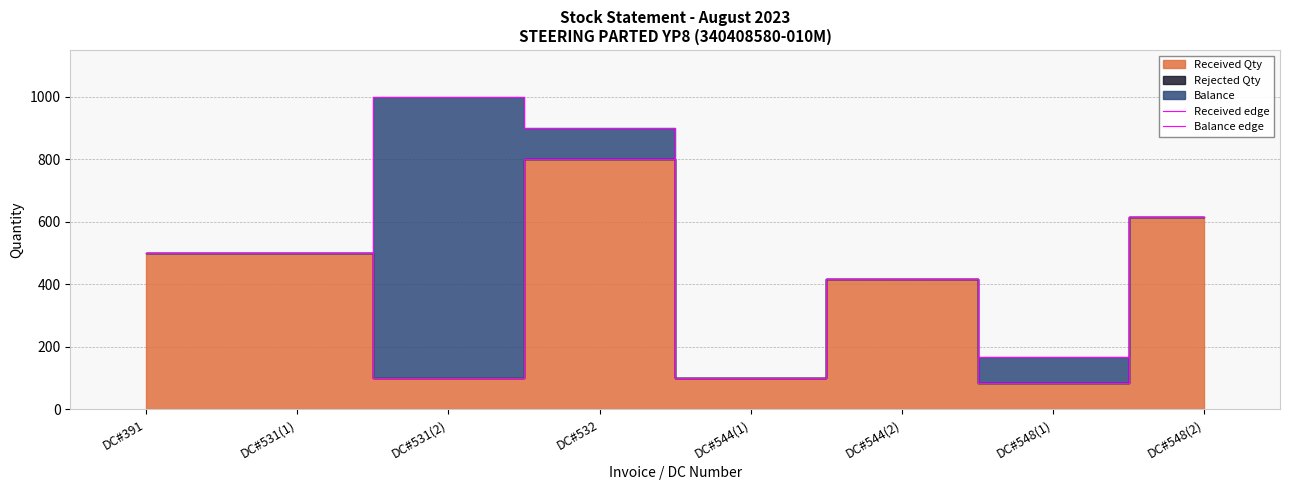

Between DC#391 and DC#531(2), which series saw the biggest shift?

Balance edge